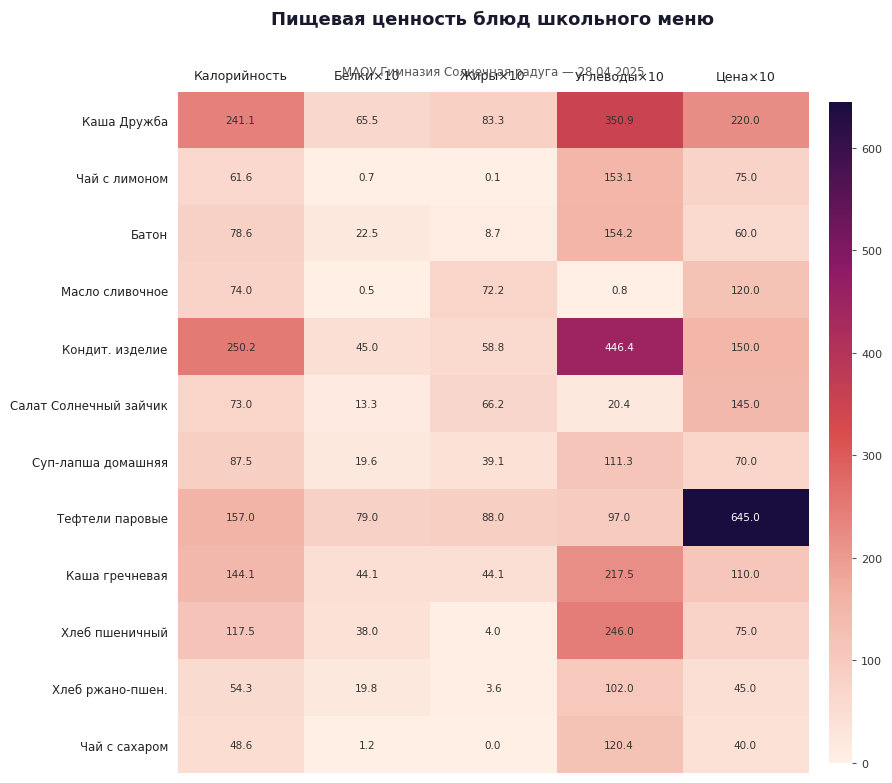

What is the approximate value of Тефтели паровые at Углеводы×10?

97.0